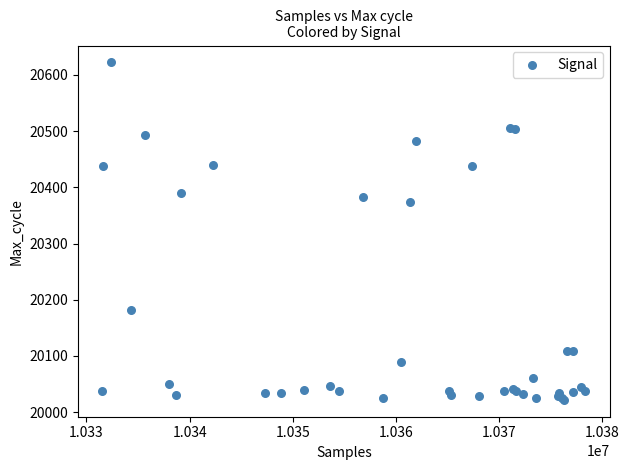

What Y value in the scatter plot is closest to 20322?

20374